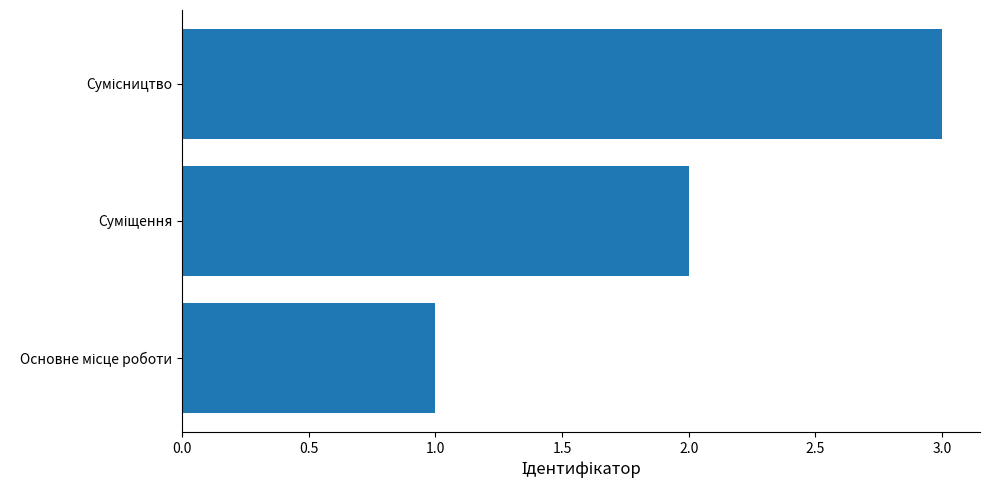

What is the maximum value shown in the chart?

3